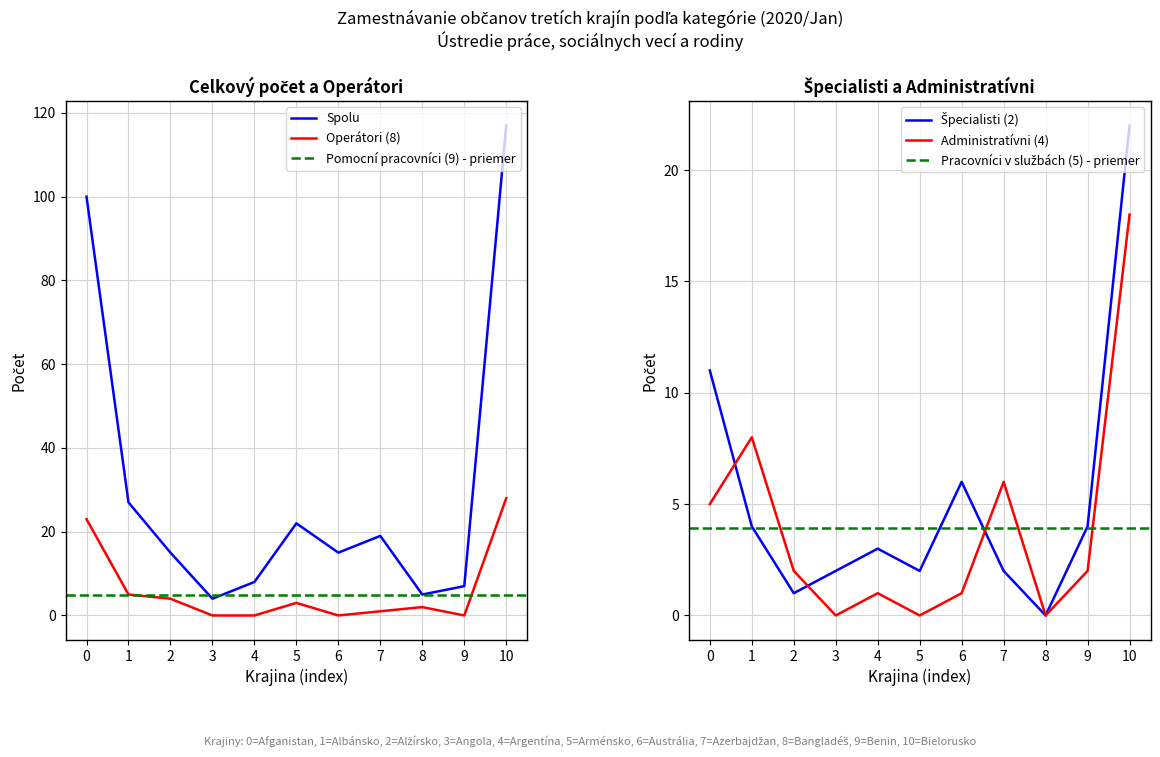

Is this an area chart (filled region under the line)?

No